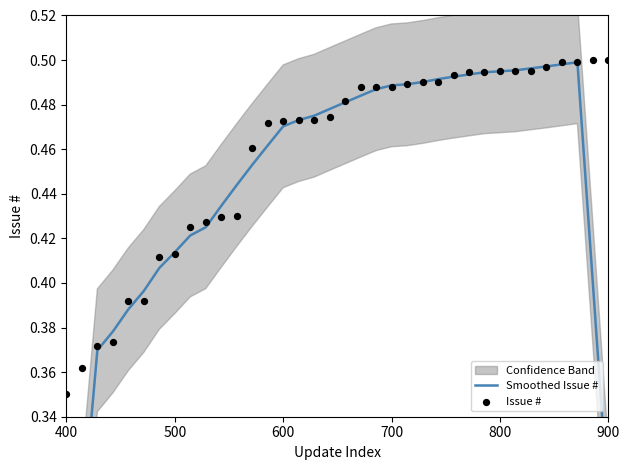

At how many categories does at least one series exceed 0?

36